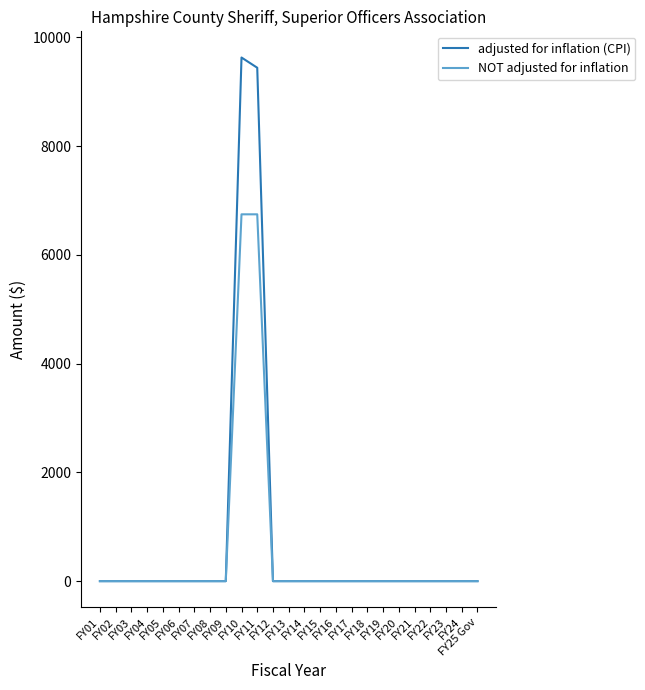

What is the sum of all adjusted for inflation (CPI) values?

19074